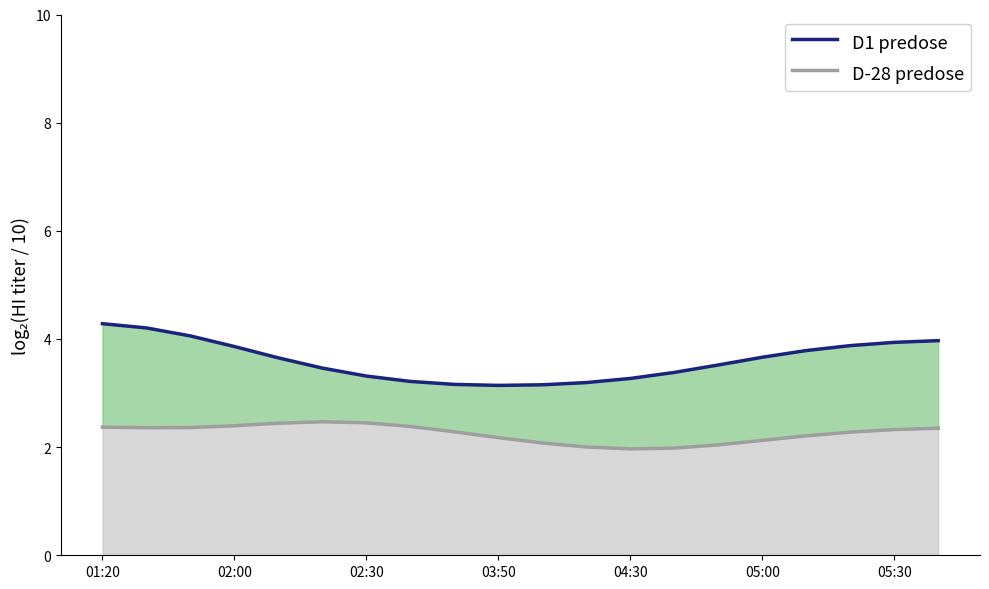

Where does the D-28 predose series first go above 2?

01:20